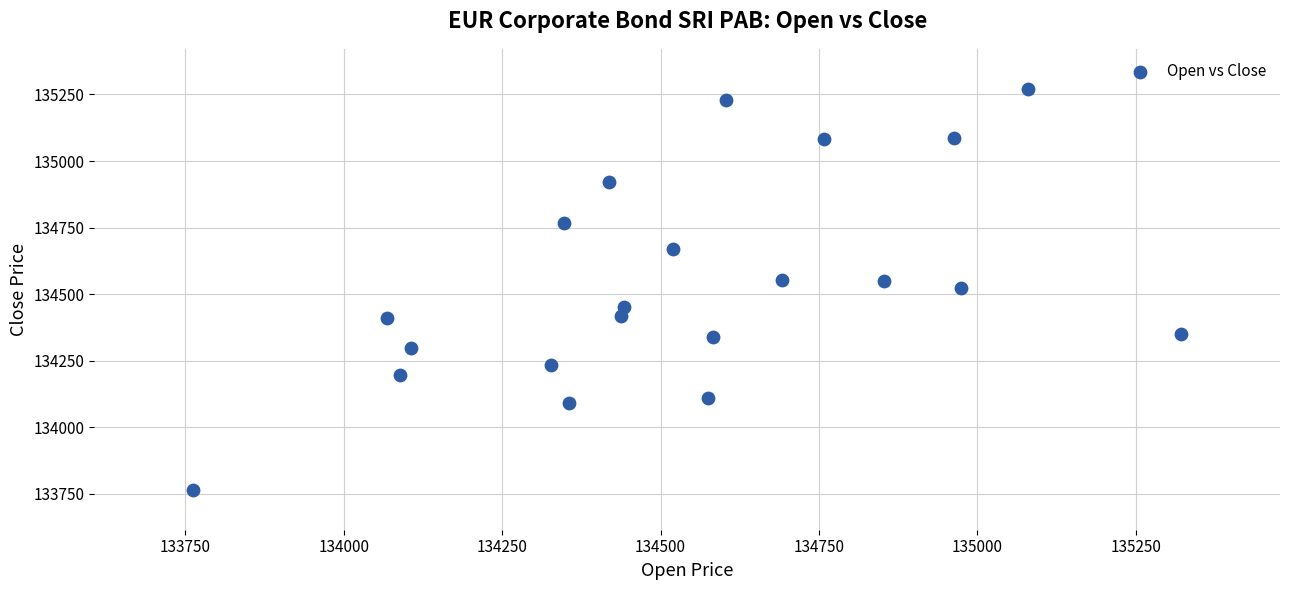

What is the range of X values (max minus min)?

1560